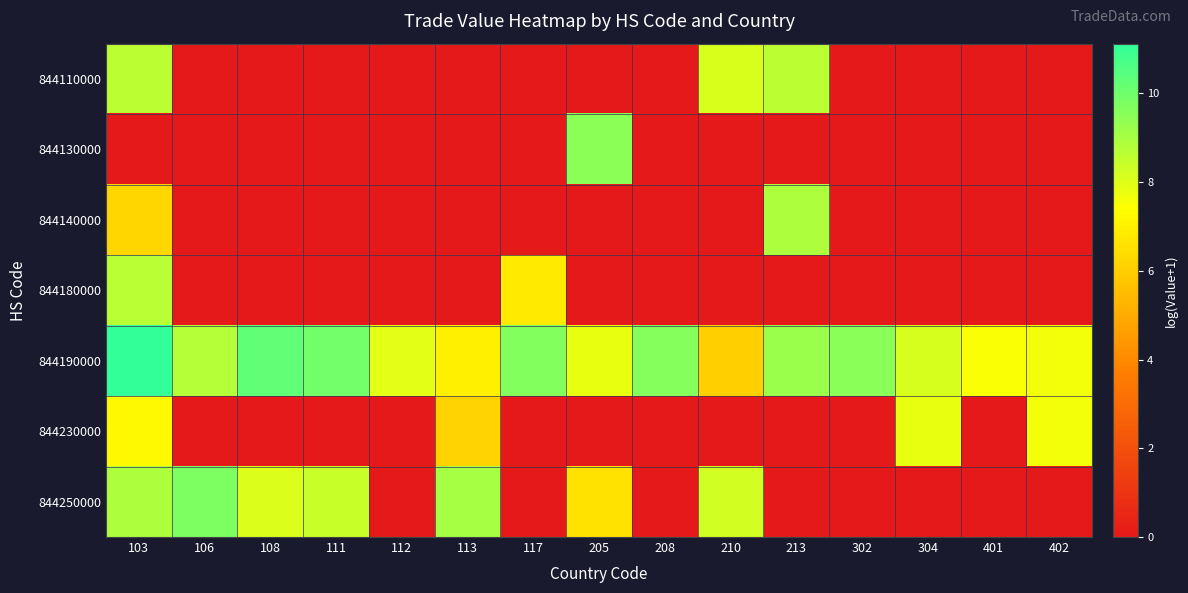

At which category is the sum across all series the highest?

103